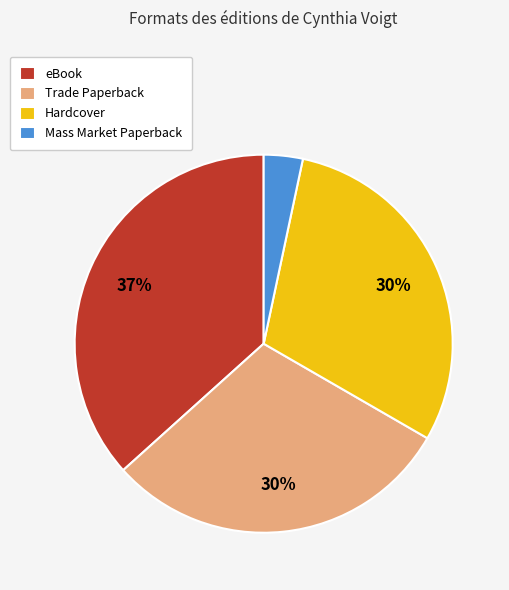

How many slices are in this pie chart?

4